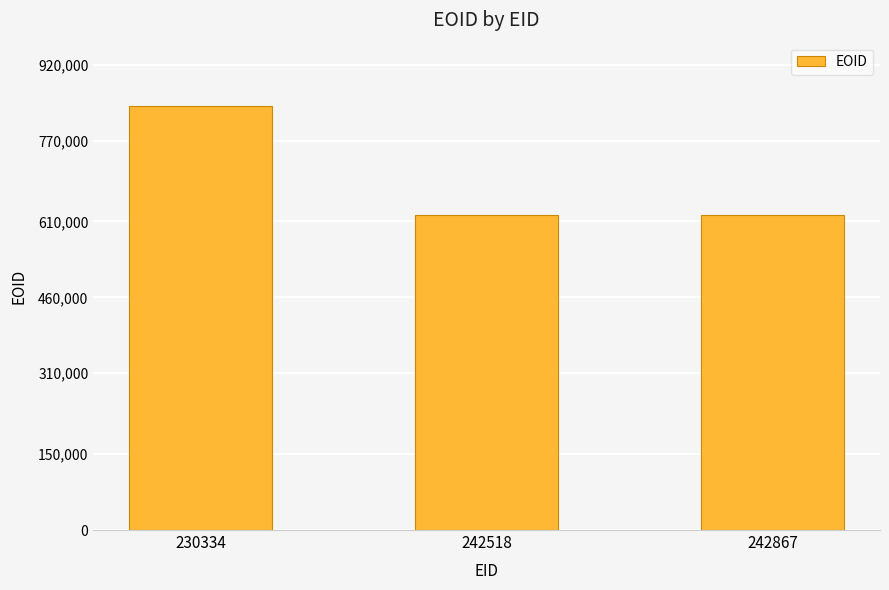

Where does the data first go above 623582?

230334